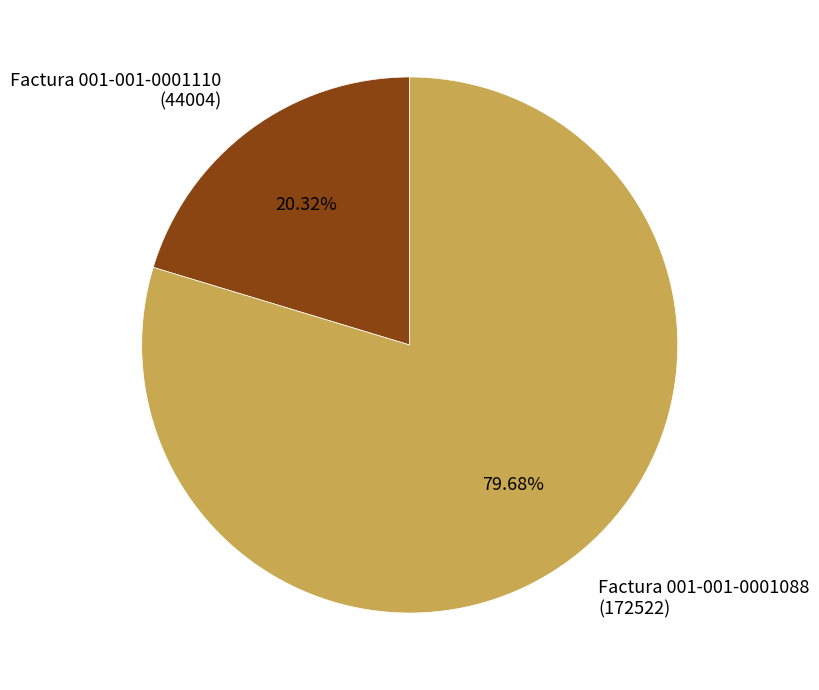

To the nearest percent, what is the difference between the largest and smallest slice percentages?

59%